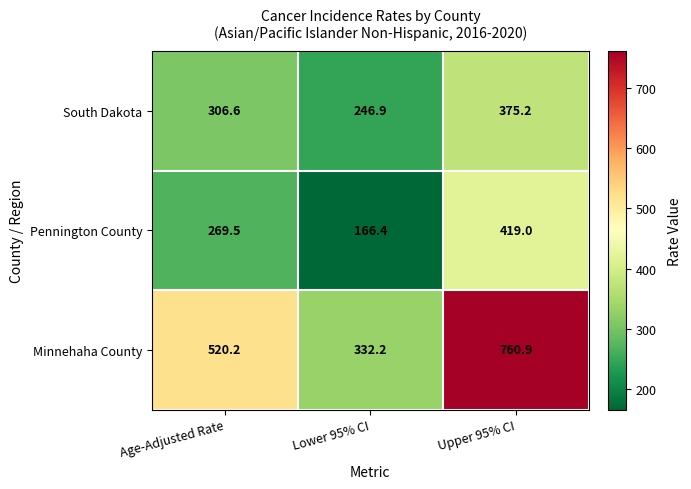

At how many categories does at least one series exceed 488?

2